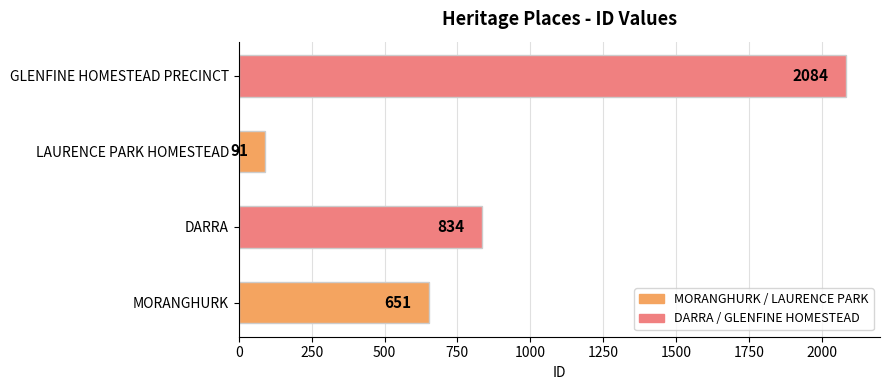

What is the sum of all values?

3660